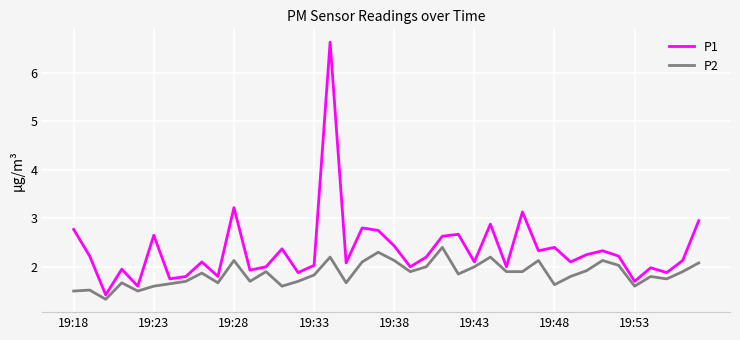

Does the chart have visible grid lines?

Yes